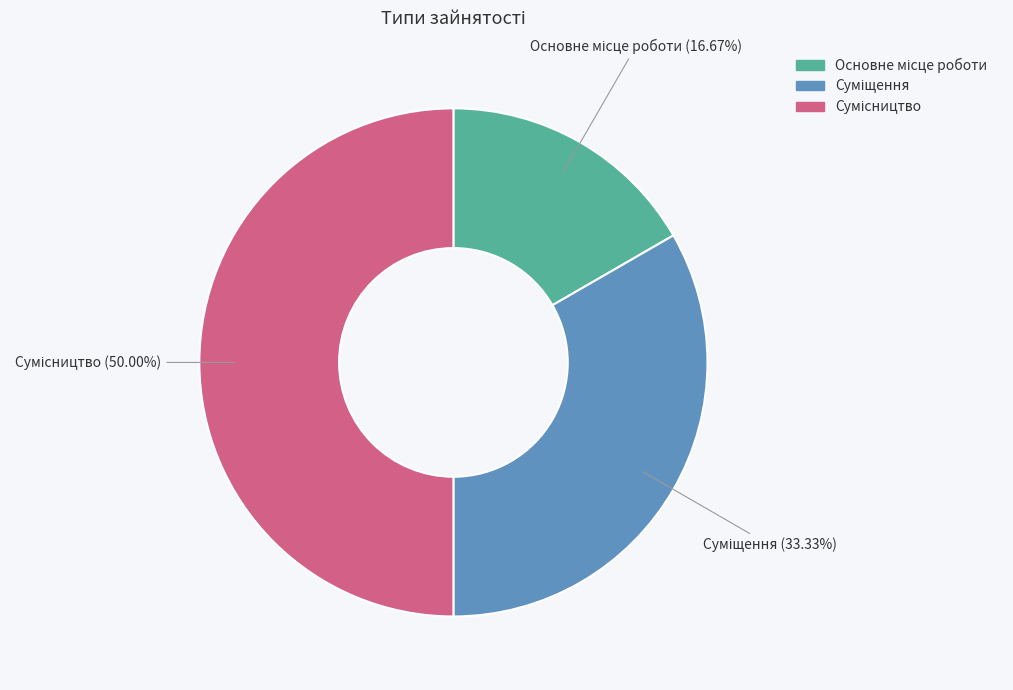

What is the largest slice in the pie chart?

Сумісництво